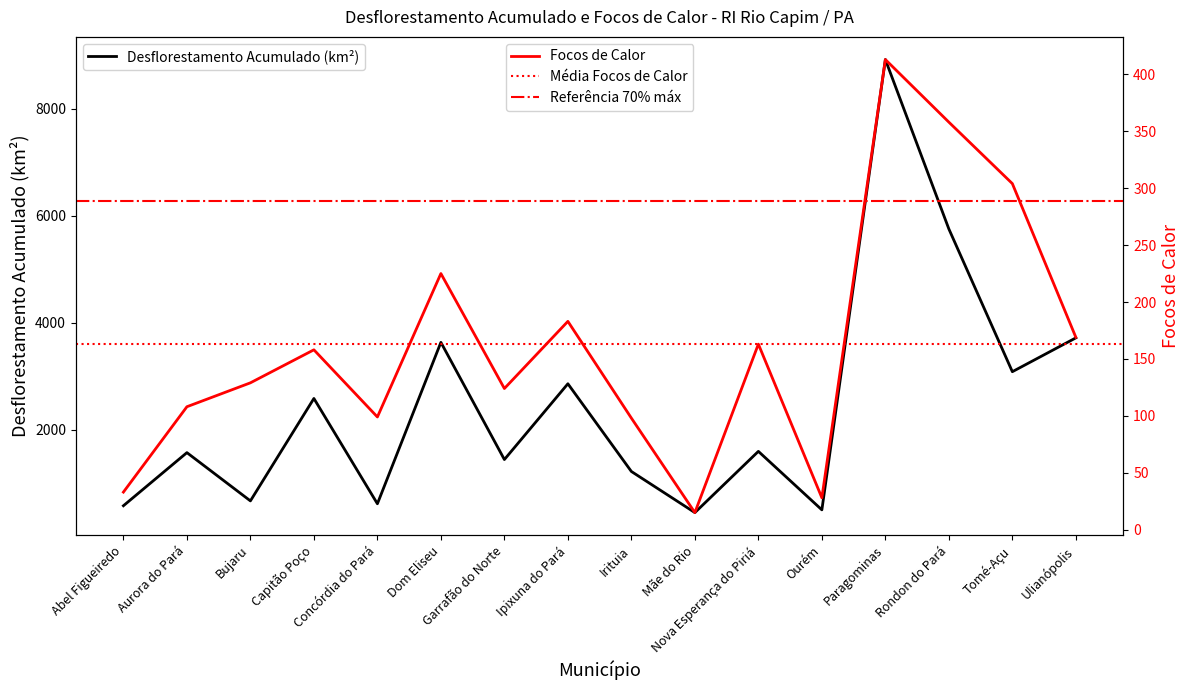

Rank the categories by value from lowest to highest.

Mãe do Rio, Ourém, Abel Figueiredo, Concórdia do Pará, Bujaru, Irituia, Garrafão do Norte, Aurora do Pará, Nova Esperança do Piriá, Capitão Poço, Ipixuna do Pará, Tomé-Açu, Dom Eliseu, Ulianópolis, Rondon do Pará, Paragominas